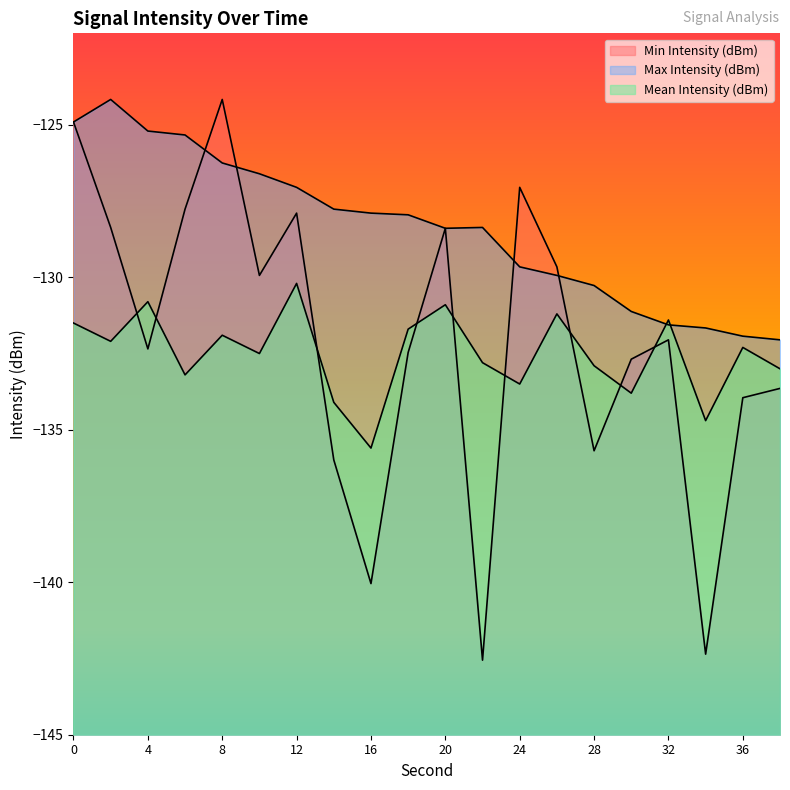

Which category has the lowest value in the Min Intensity (dBm) series?

22